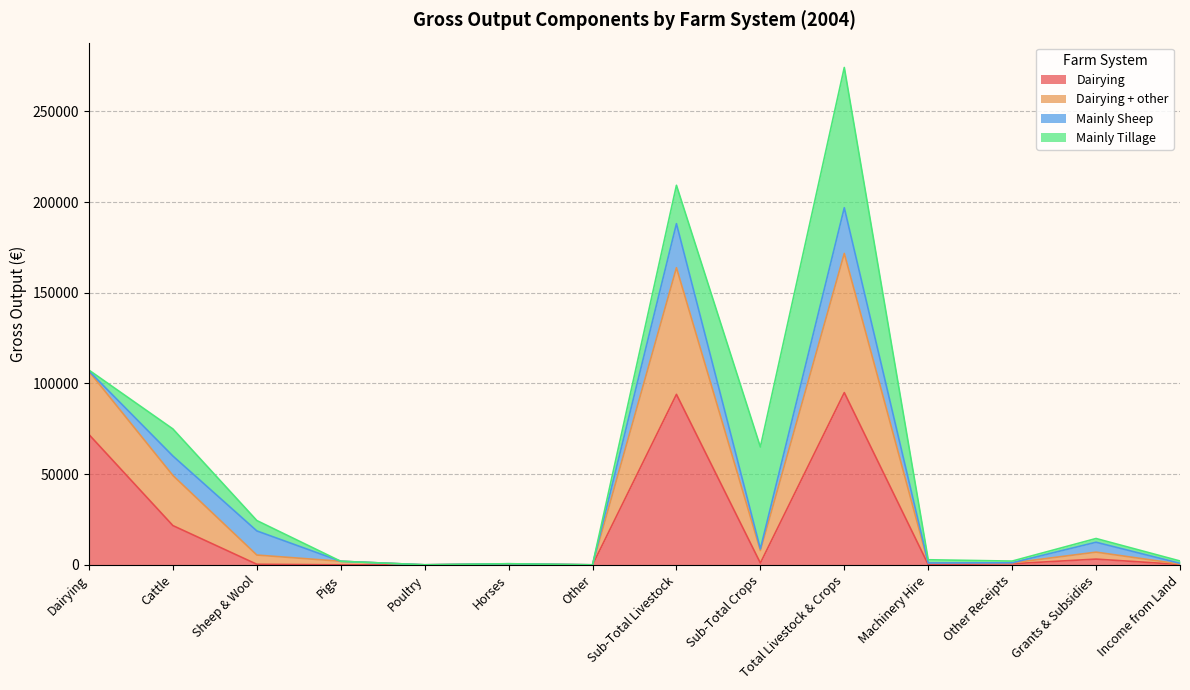

What position from the right is Income from Land?

1